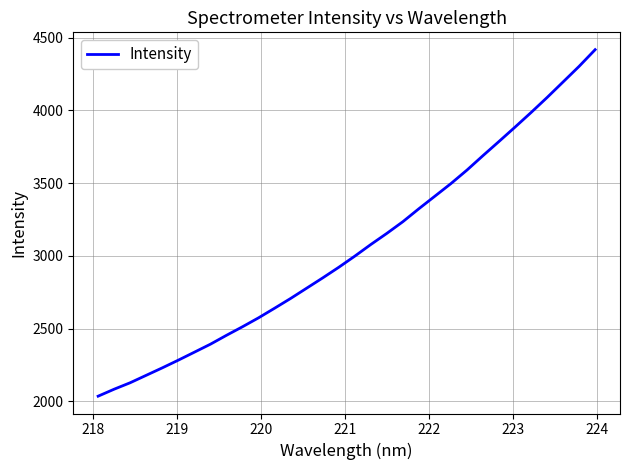

What is the maximum value shown in the chart?

4417.1